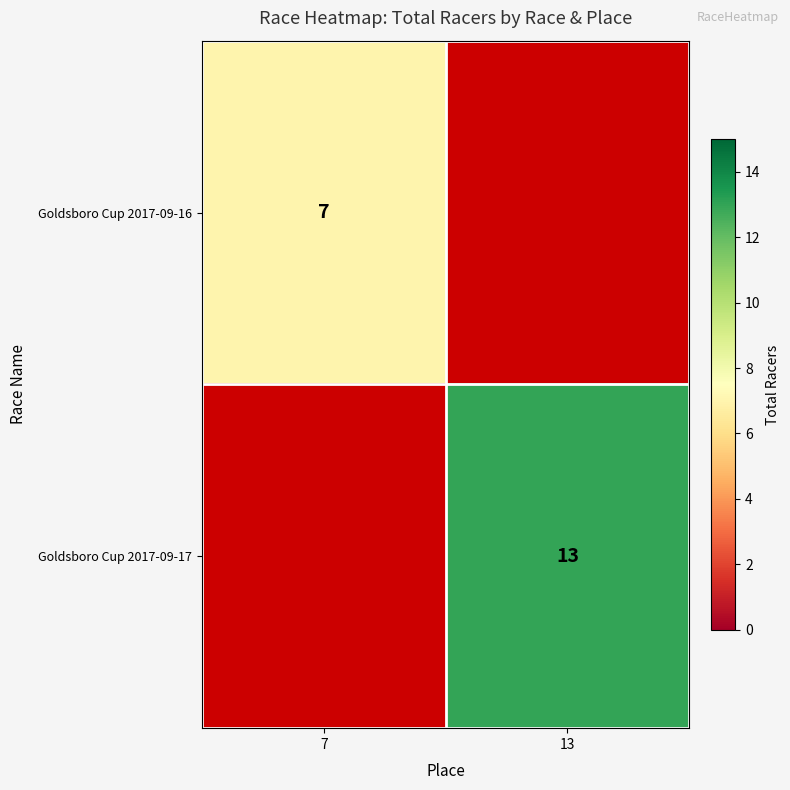

Count the number of data series in this chart.

2